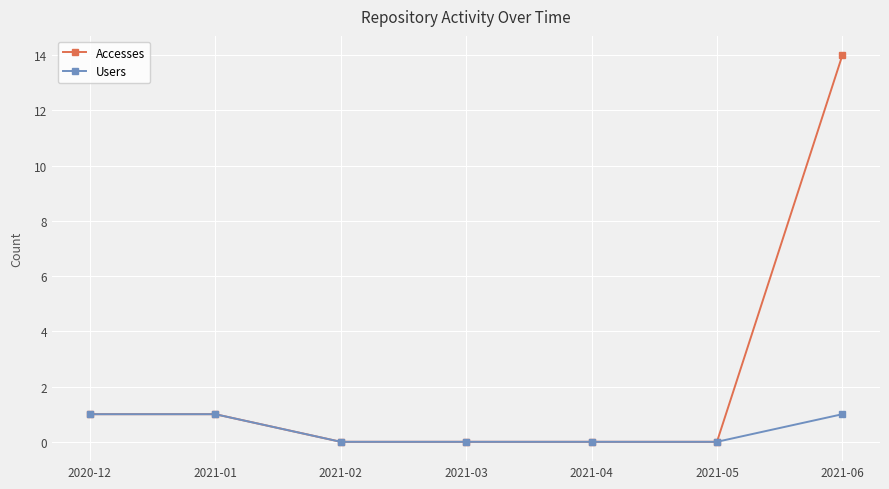

List the series in order of their peak value, highest first.

Accesses, Users